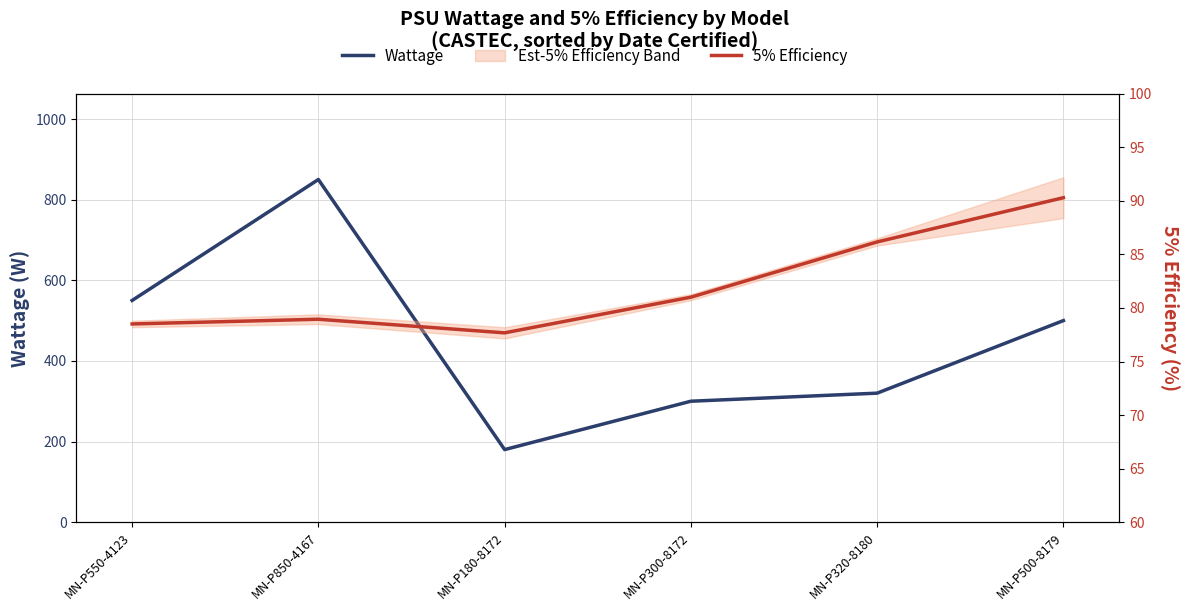

Which category has the lowest value in the 5% Efficiency series?

MN-P180-8172